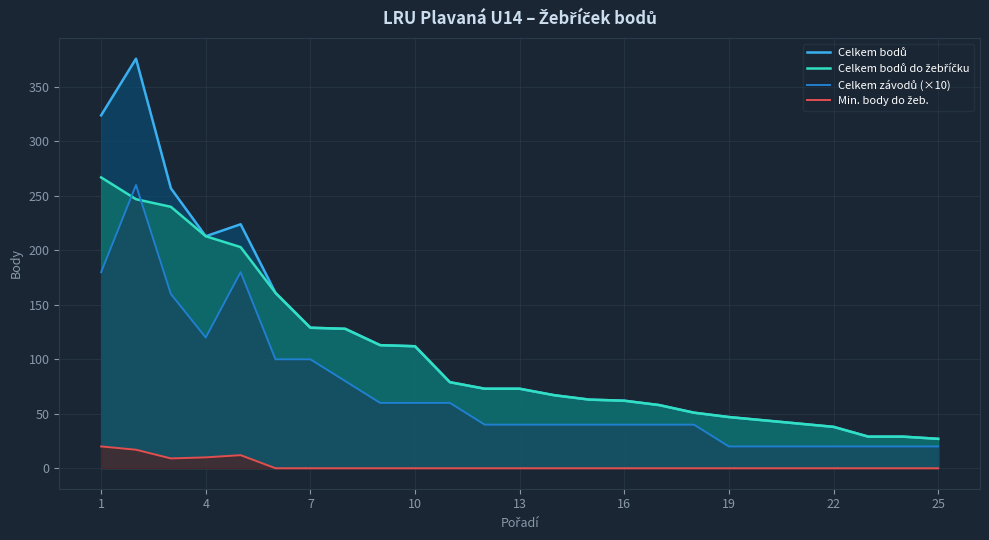

How many lines are shown in the chart?

4